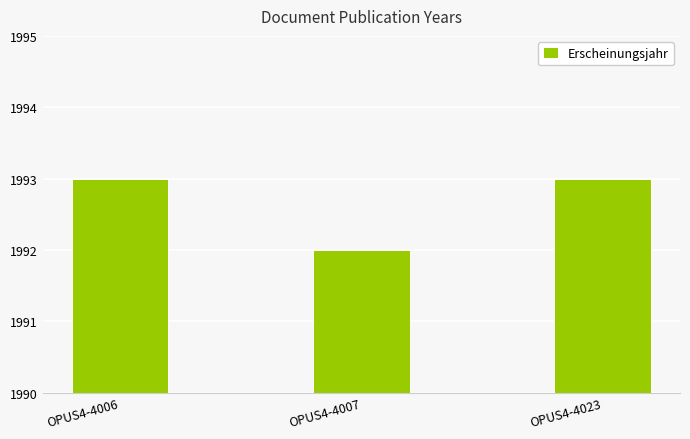

At which category does the chart reach its minimum across all series?

OPUS4-4007